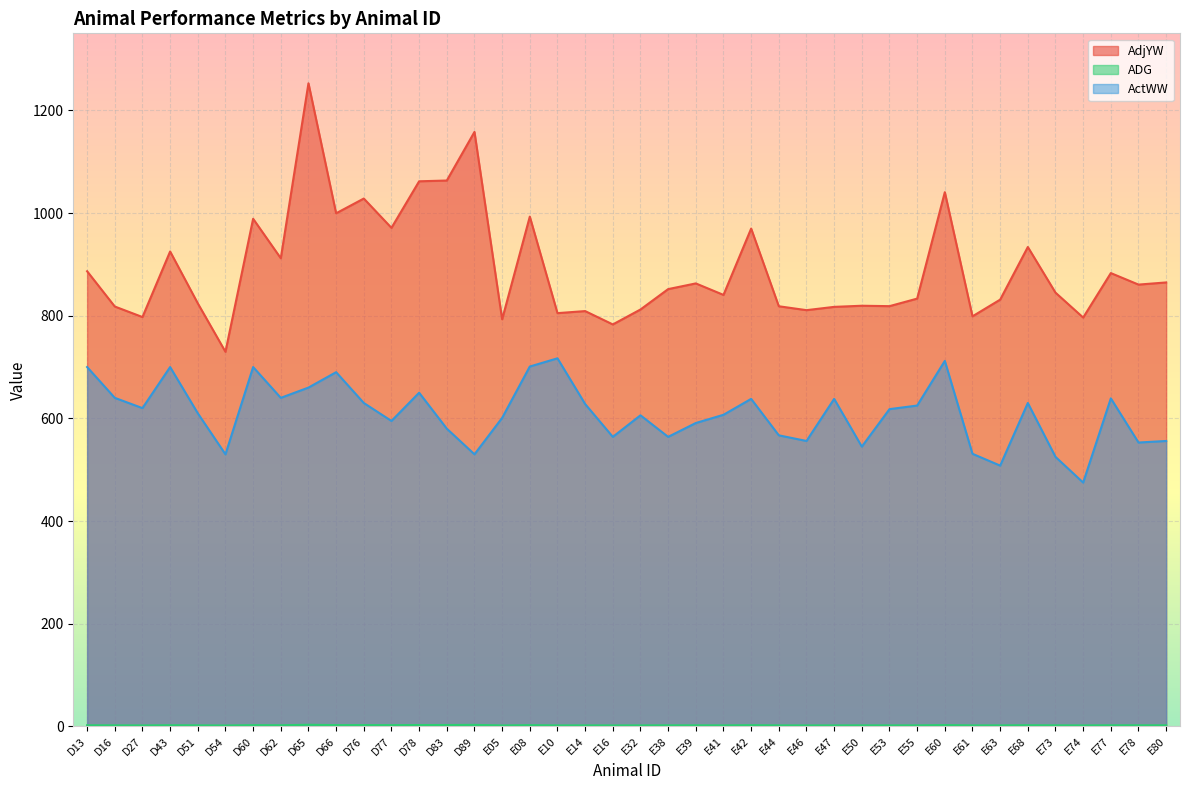

Does the chart display data point markers on the line(s)?

No